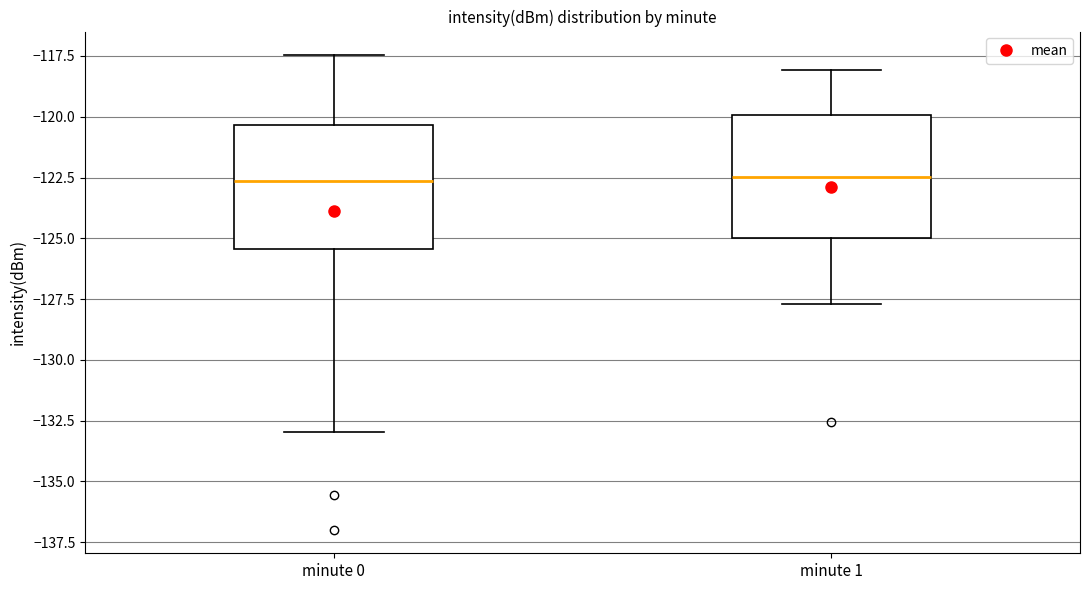

Reading left to right, transcribe this box plot: for each box, give where its median line is, the range the box spans, and where its two whiskers end, as read against the y-axis. The values are not printed on the chart, so give them approximately, as read against the axis.

minute 0: median -122.5, box -125.5 to -120.5, whiskers -133.0 to -117.5
minute 1: median -122.5, box -125.0 to -120.0, whiskers -127.5 to -118.0